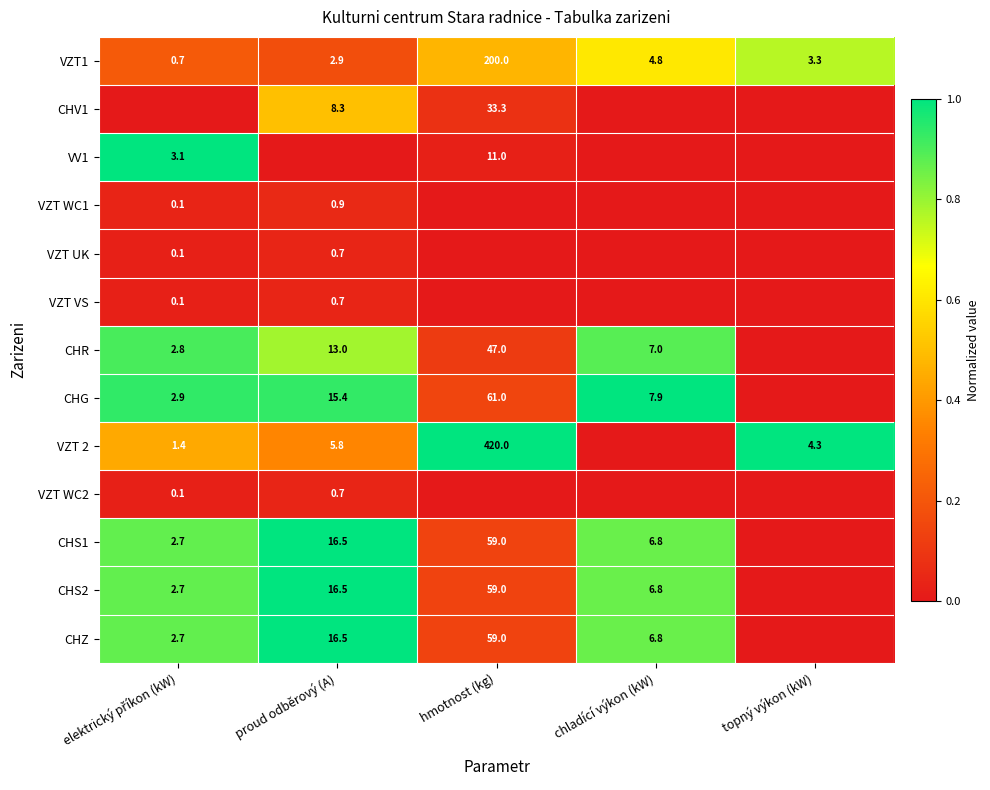

Which label corresponds to the smallest value in the chart?

elektrický příkon (kW)